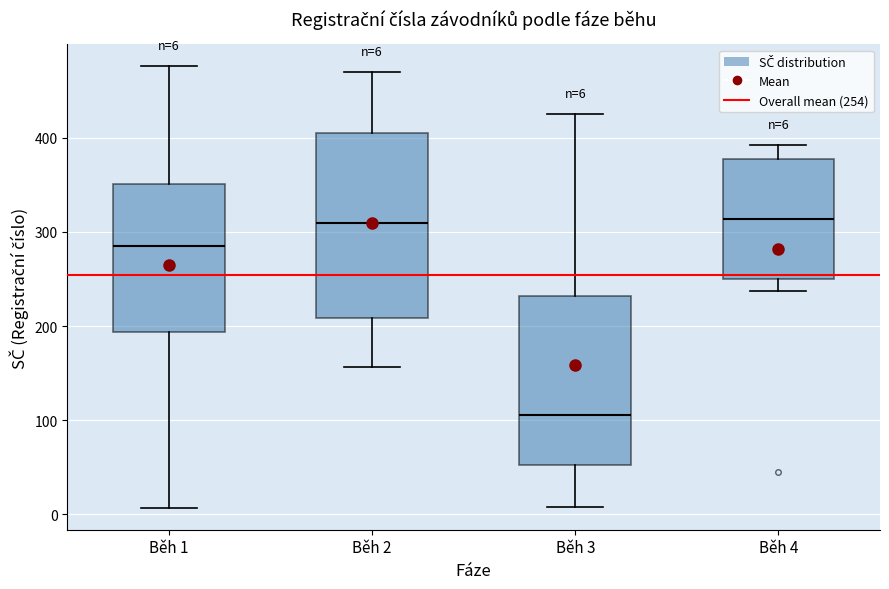

Which box's median line is the lowest?

Běh 3